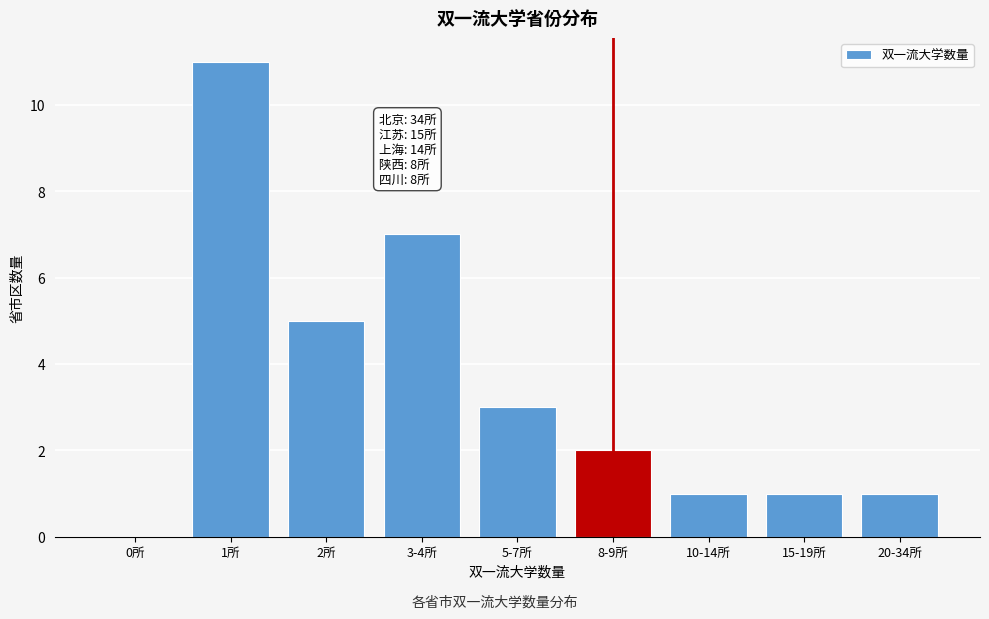

Reading left to right, extract all data points from this chart.

0所=0	1所=11	2所=5	3-4所=7	5-7所=3	8-9所=2	10-14所=1	15-19所=1	20-34所=1